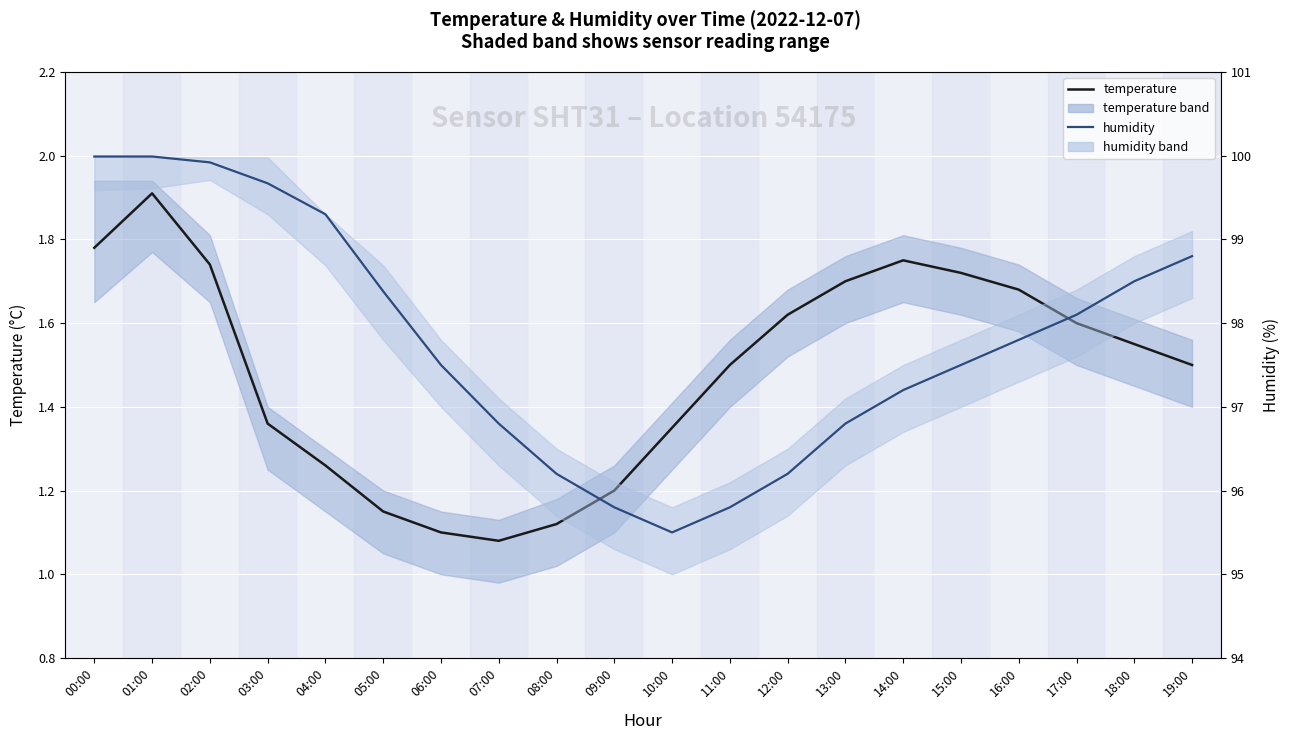

True or false: temperature has a value of 0.8 at 02:00.

False